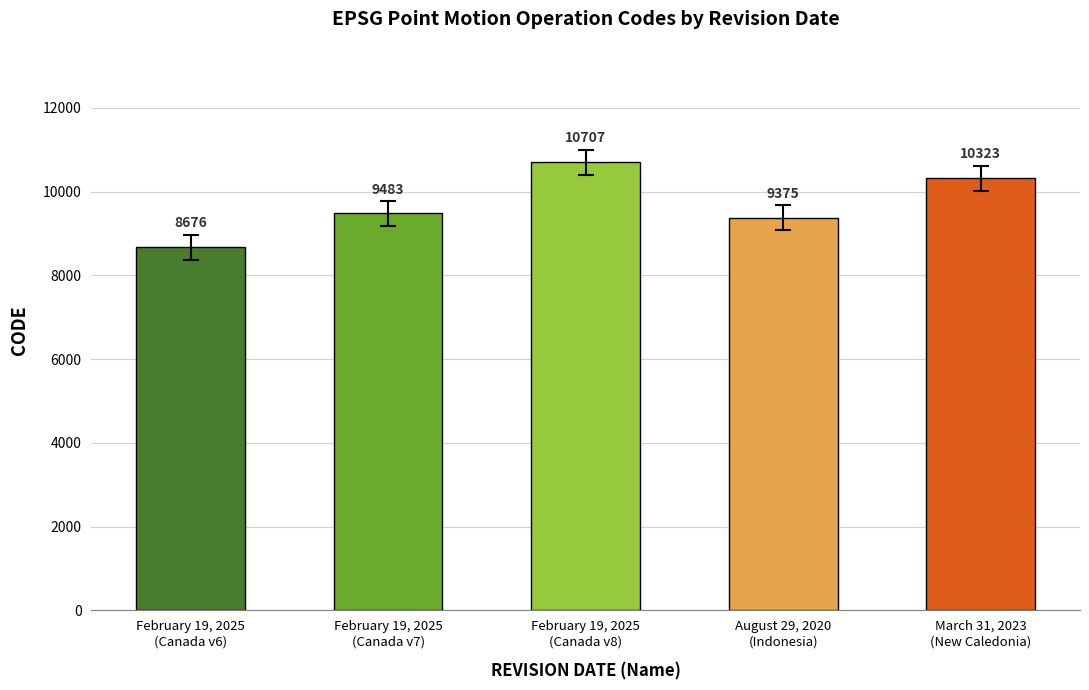

What is the change in value from February 19, 2025
(Canada v8) to August 29, 2020
(Indonesia)?

-1332